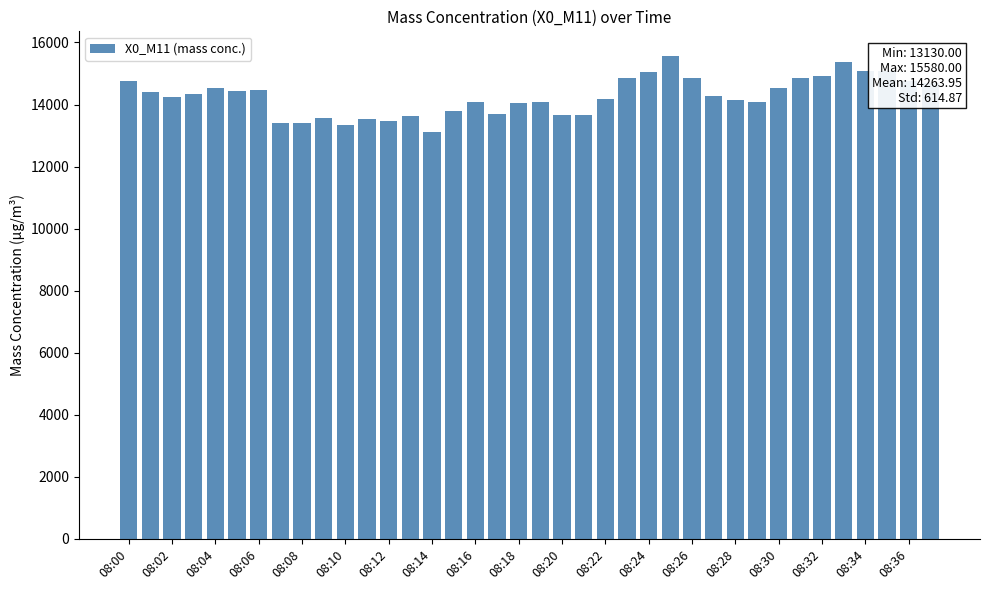

What is the value of the 26th bar from the left?

15580